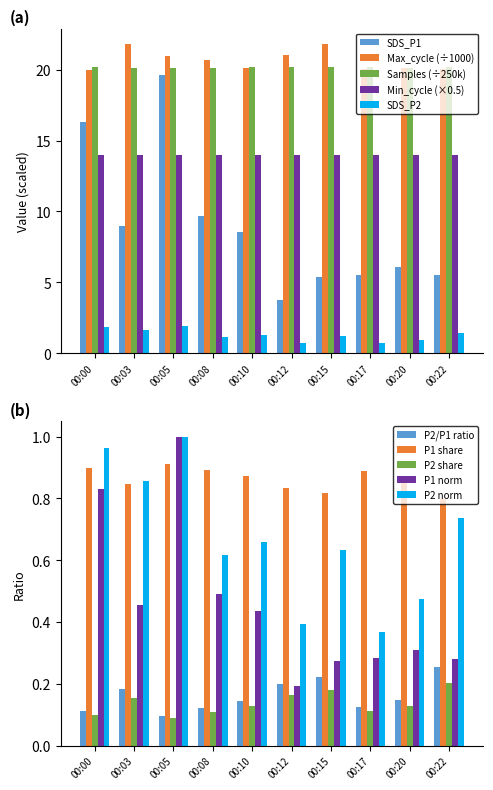

How many groups of bars are there?

10